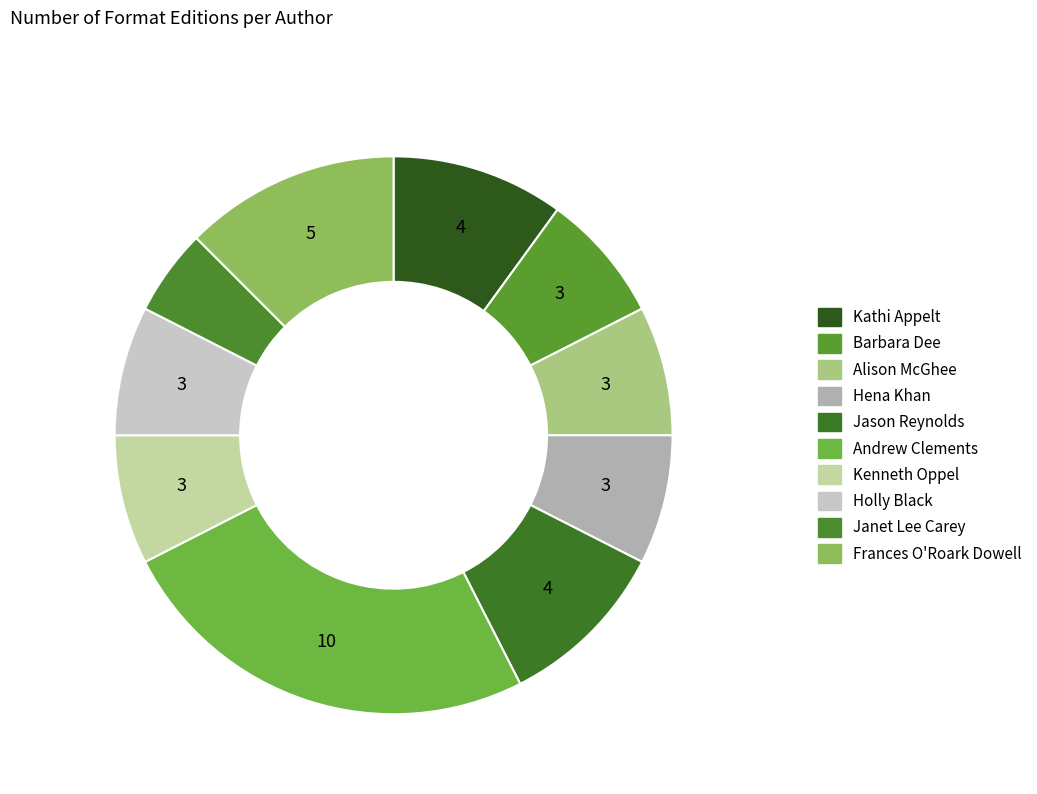

How many slices are in this pie chart?

10